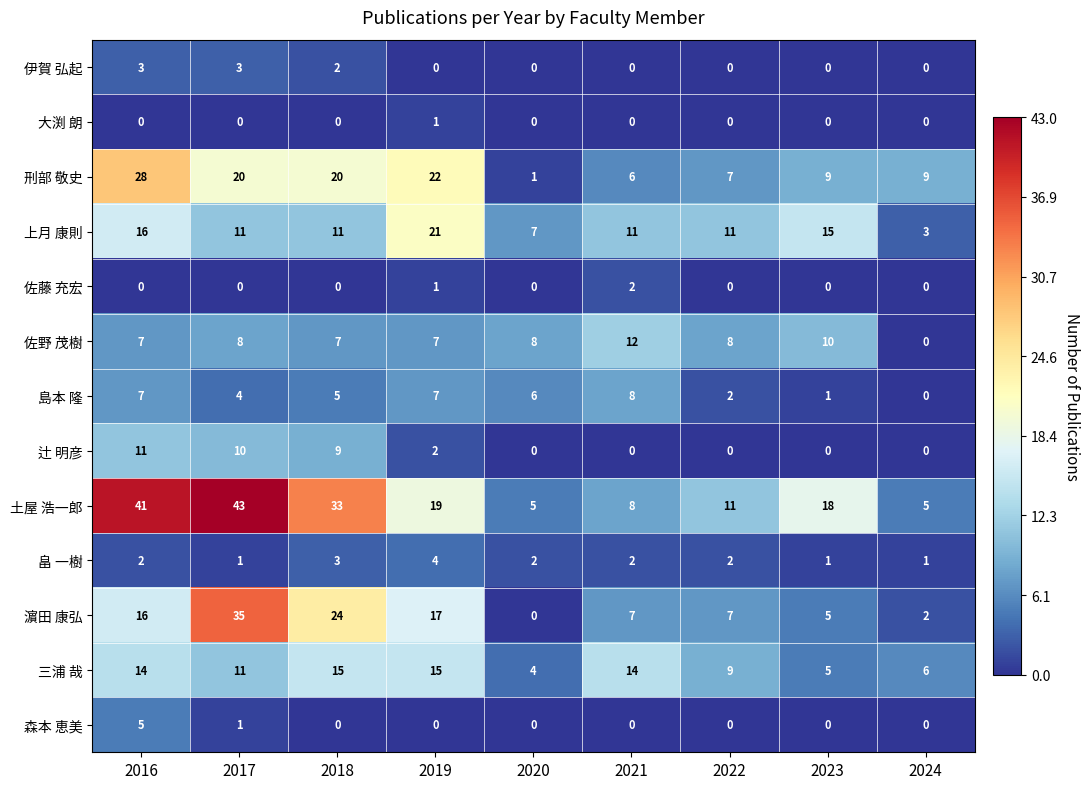

Where does the 島本 隆 series first go above 5?

2016